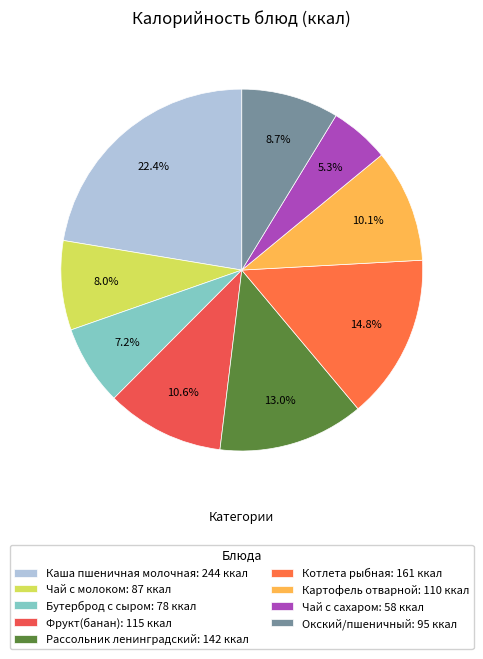

To the nearest percent, what percentage of the pie is Картофель отварной?

10%